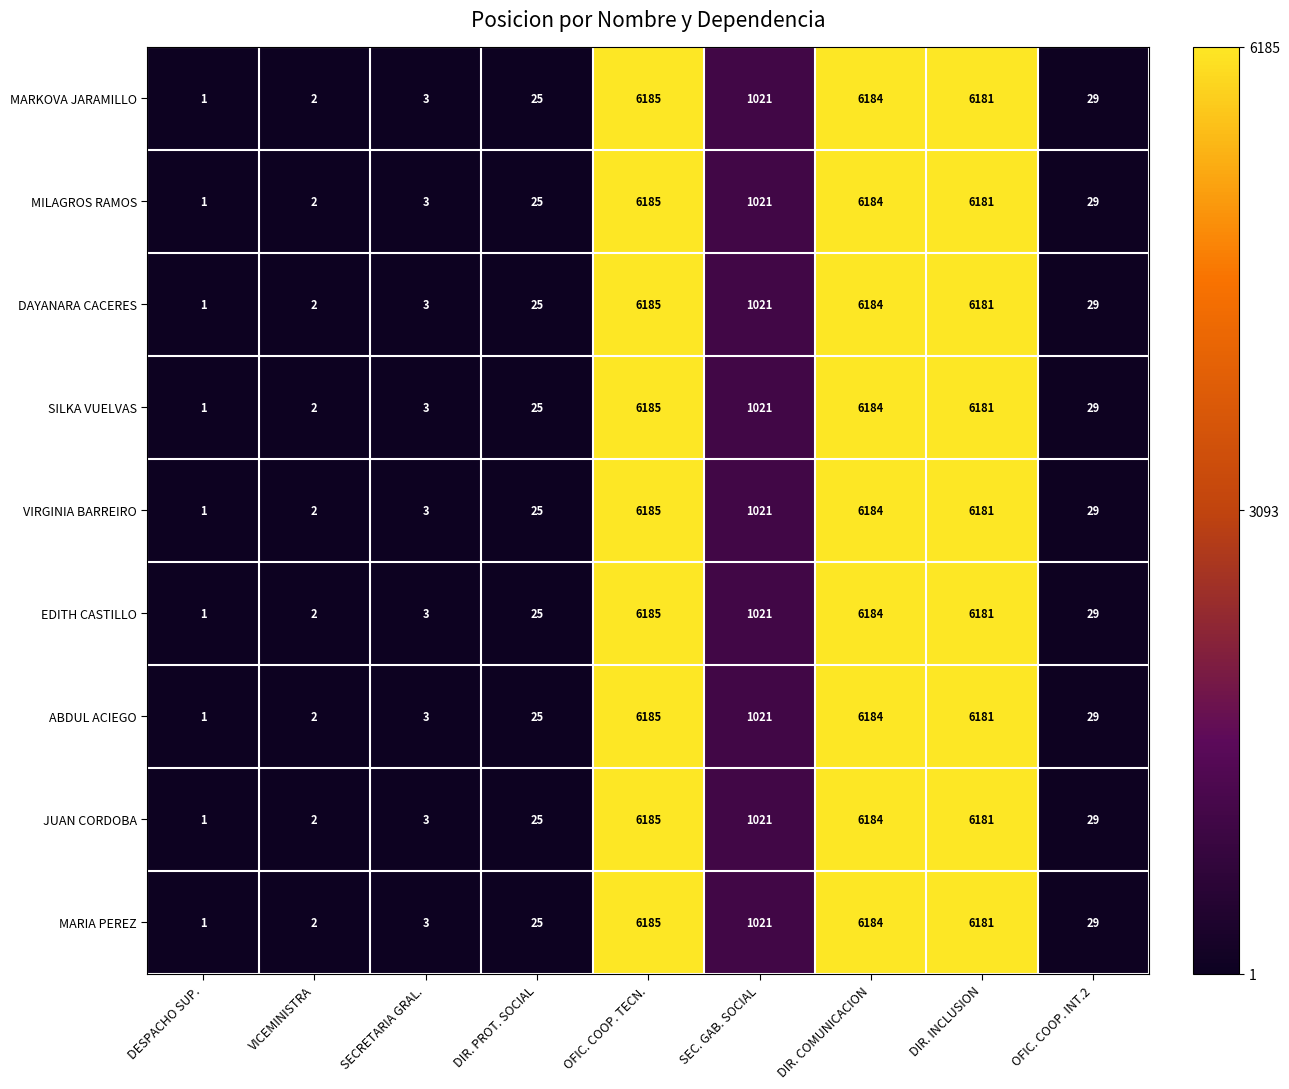

Rank the categories by SILKA VUELVAS value from highest to lowest.

OFIC. COOP. TECN., DIR. COMUNICACION, DIR. INCLUSION, SEC. GAB. SOCIAL, OFIC. COOP. INT.2, DIR. PROT. SOCIAL, SECRETARIA GRAL., VICEMINISTRA, DESPACHO SUP.